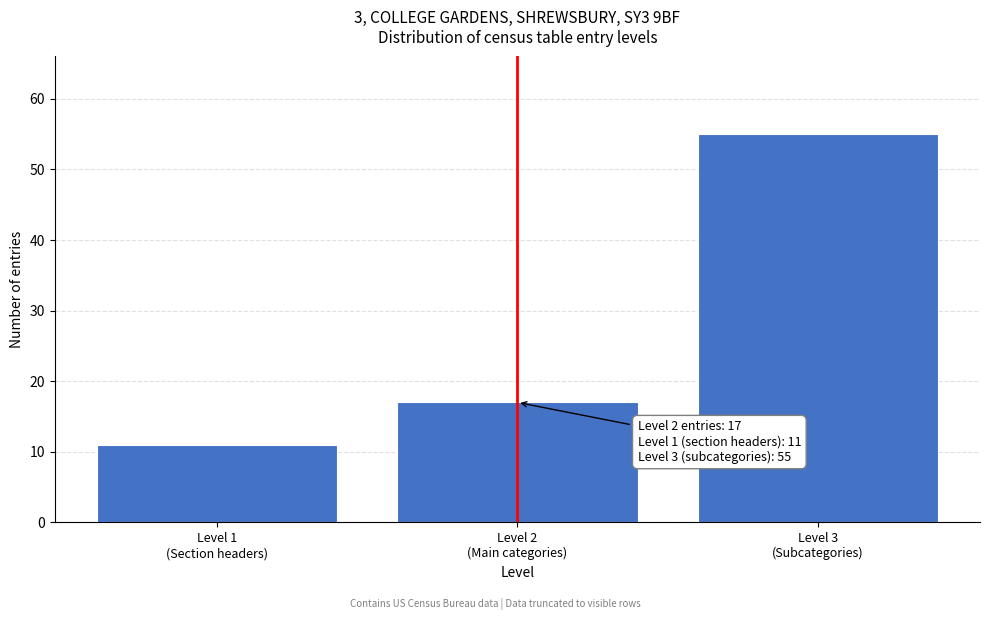

Reading left to right, list all the values displayed in this chart.

11	17	55